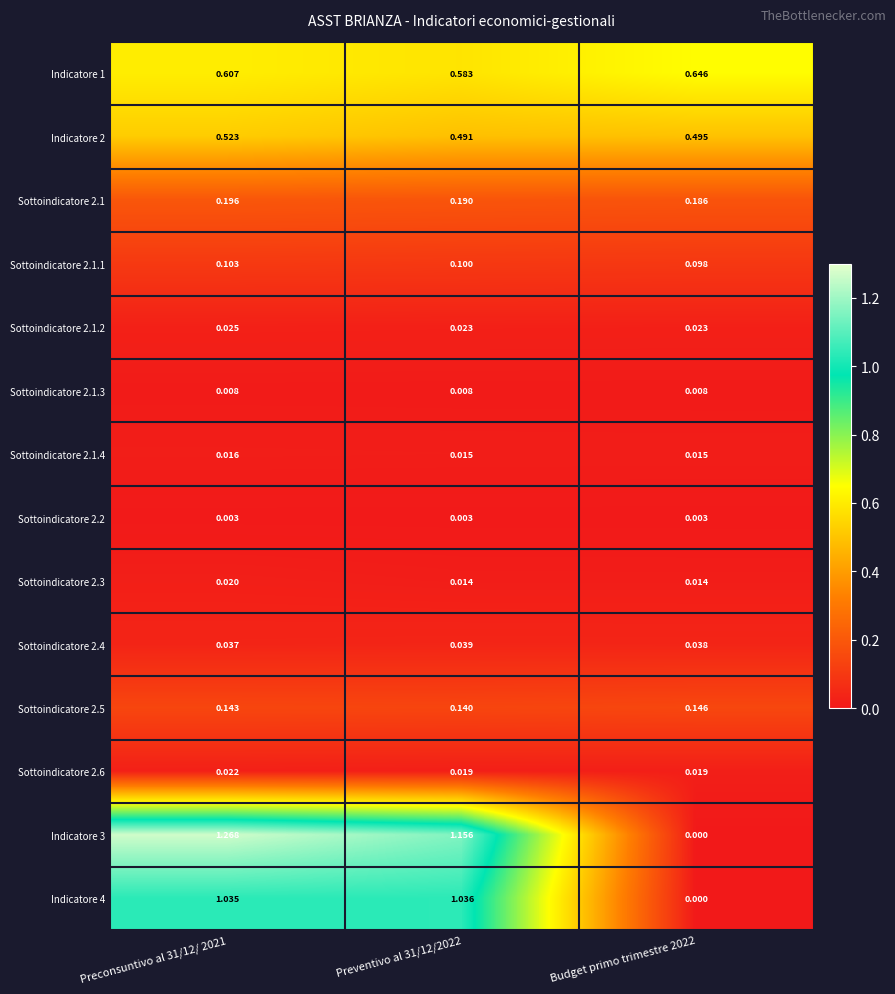

Is the value of Sottoindicatore 2.1.4 at Preventivo al 31/12/2022 greater than the value of Sottoindicatore 2.5 at Budget primo trimestre 2022?

No